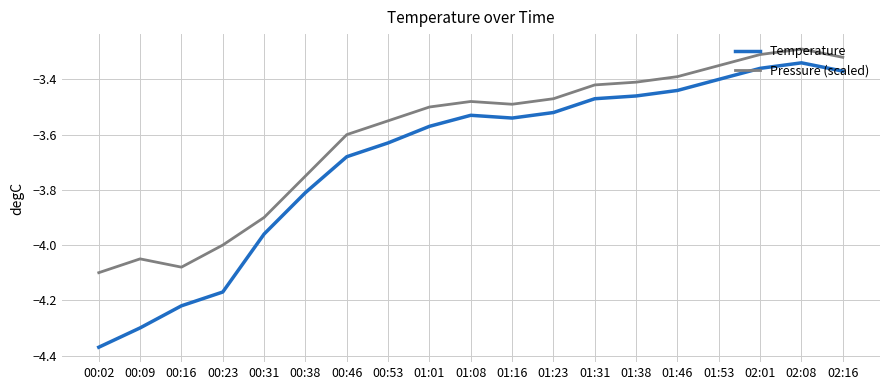

What is the difference between the second highest and minimum values in the Temperature series?

1.0